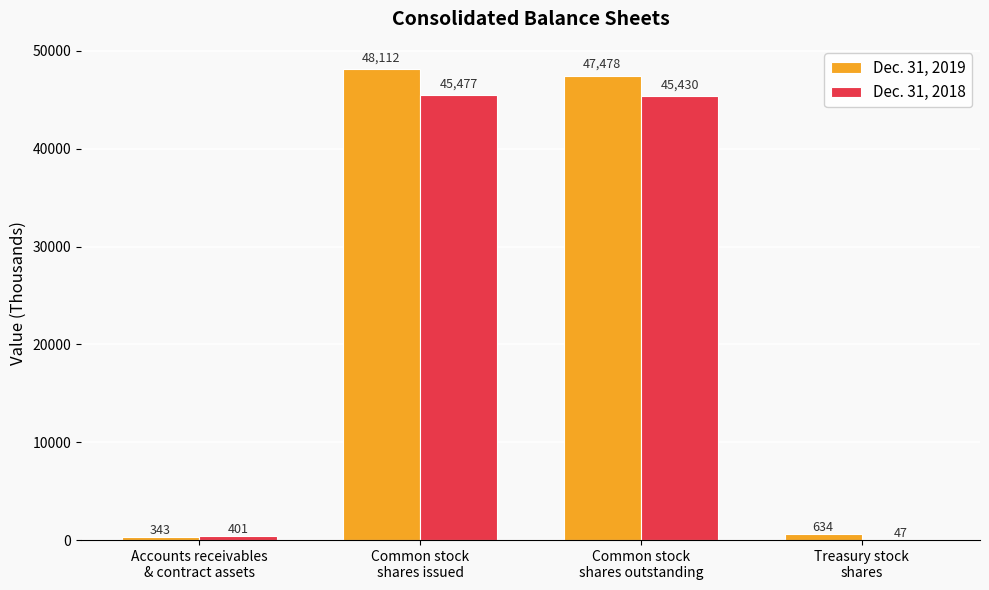

What is the sum of the Dec. 31, 2018 values at Treasury stock
shares and Common stock
shares issued?

45524